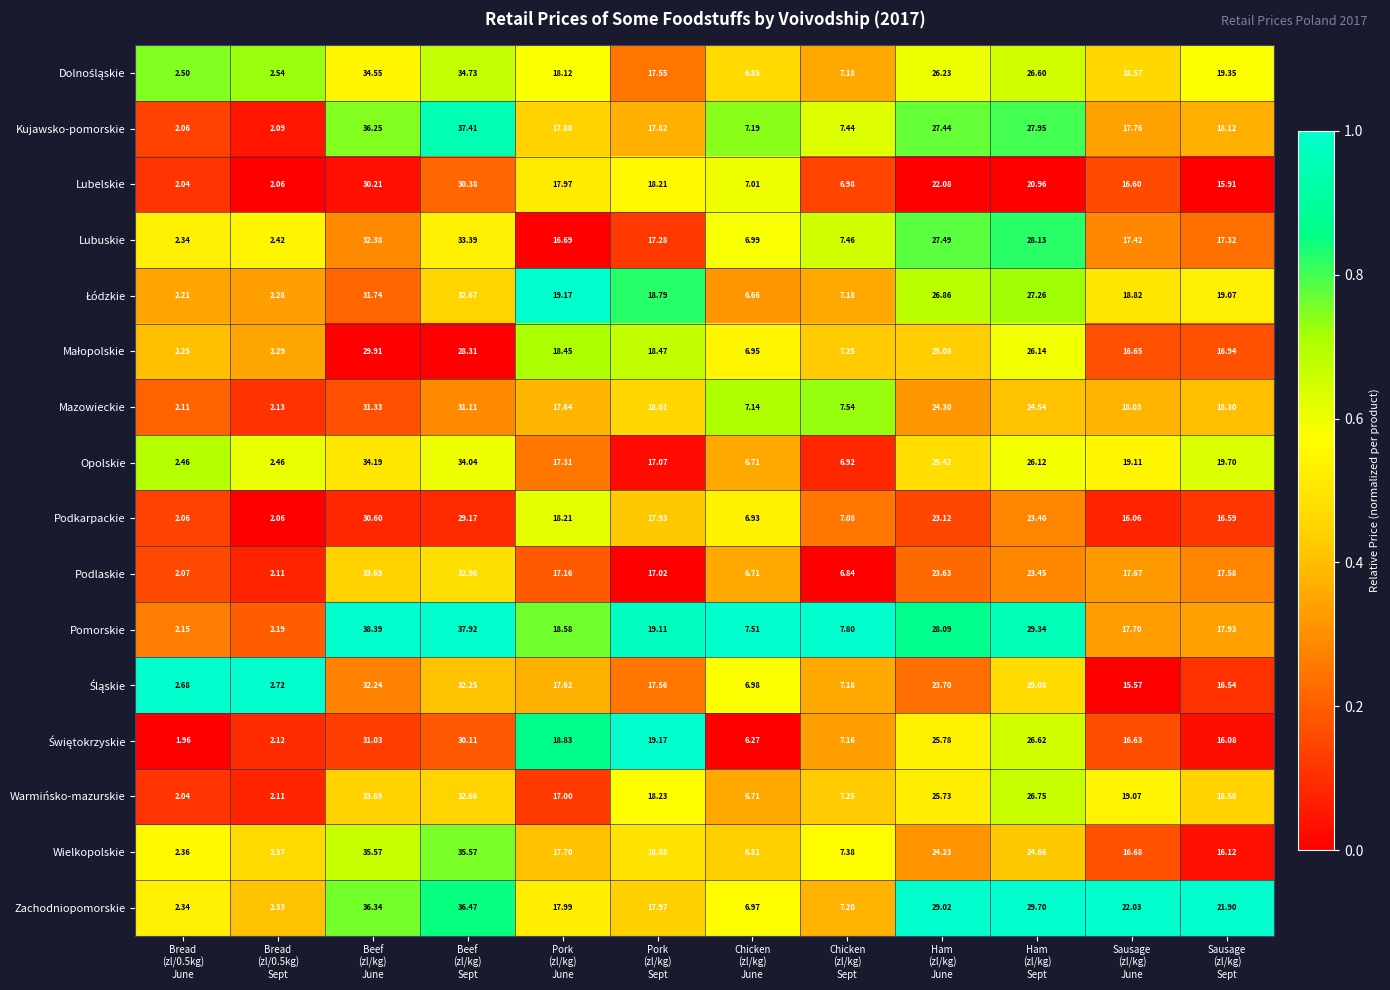

Count the number of categories in the chart.

12